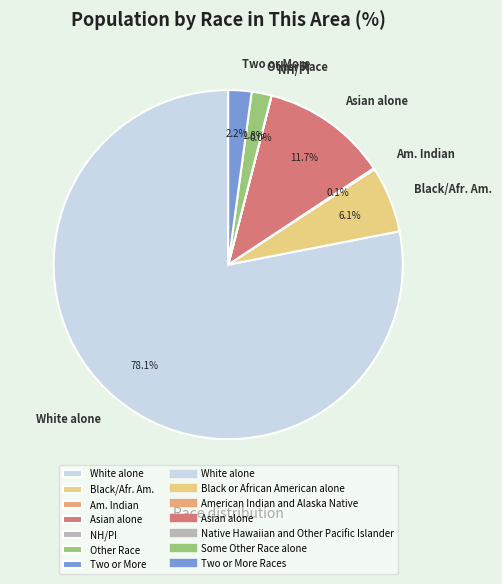

Between Black/Afr. Am. and Two or More, which is larger?

Black/Afr. Am.